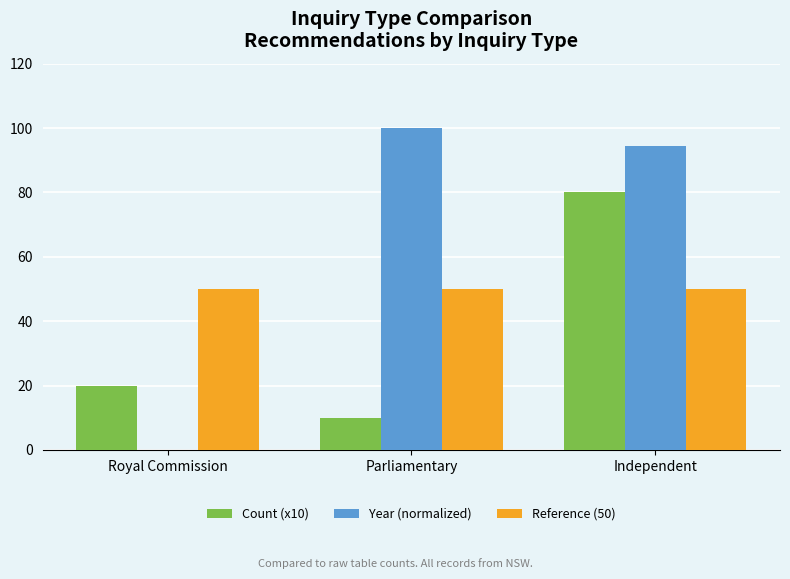

Is the value of Year (normalized) at Royal Commission greater than the value of Count (x10) at Independent?

No